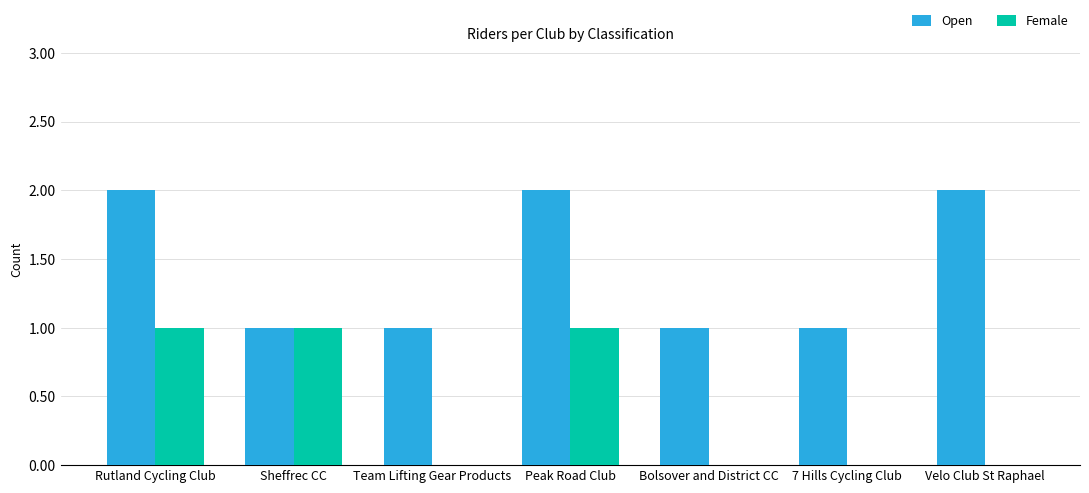

Count the number of categories in the chart.

7